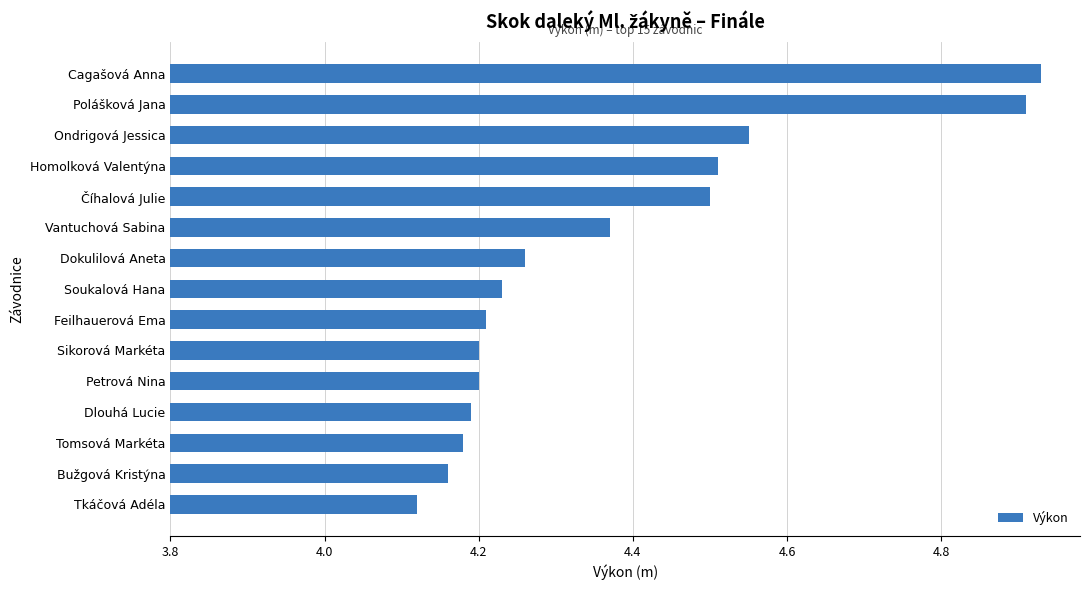

The chart shows a value of 7.2 at Sikorová Markéta. True or false?

False